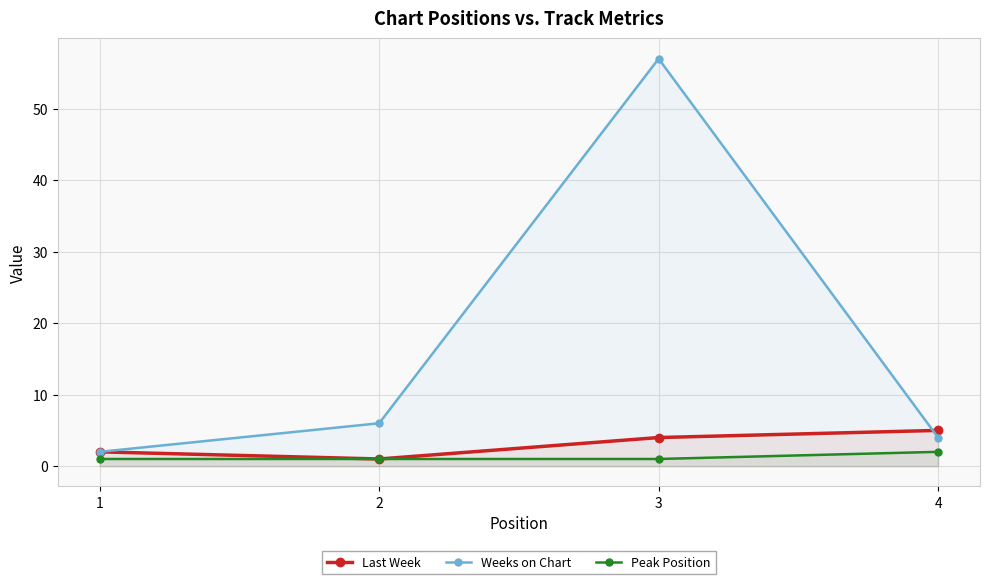

The value of Peak Position at 1 is 1. True or false?

True